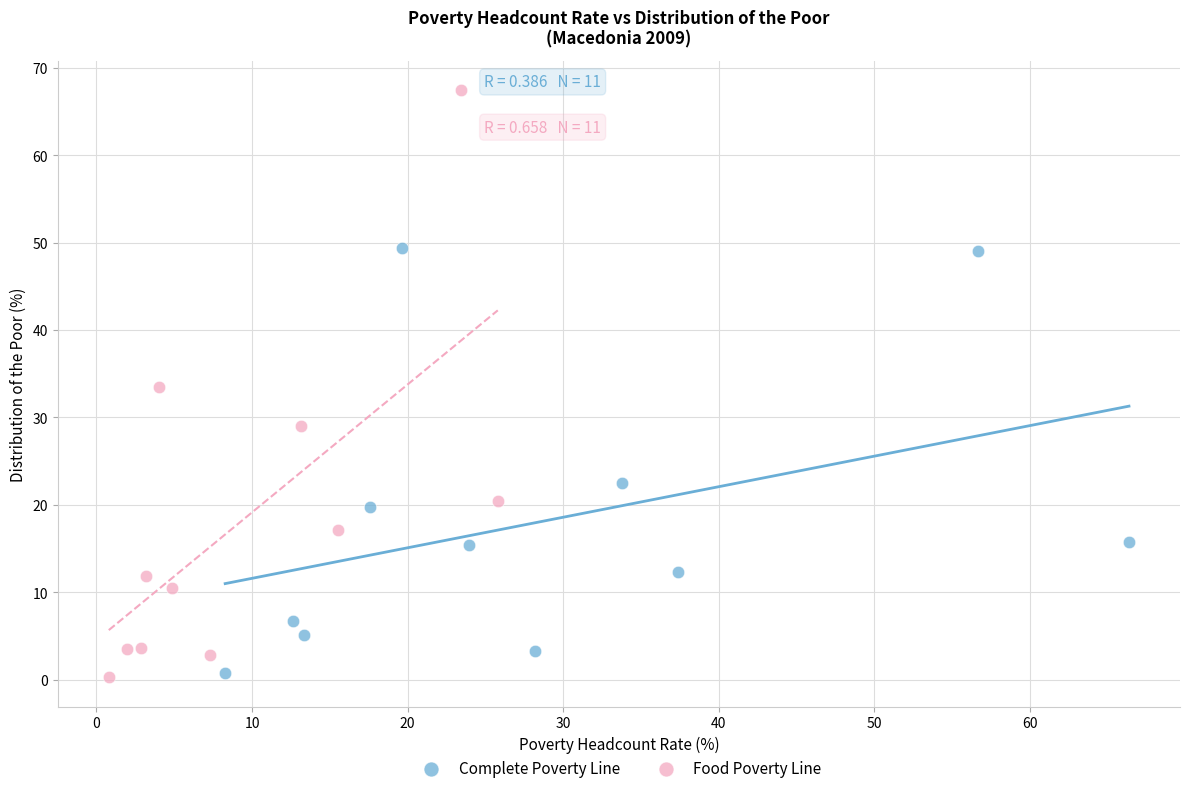

Which series has the largest Y range (max minus min)?

Food Poverty Line